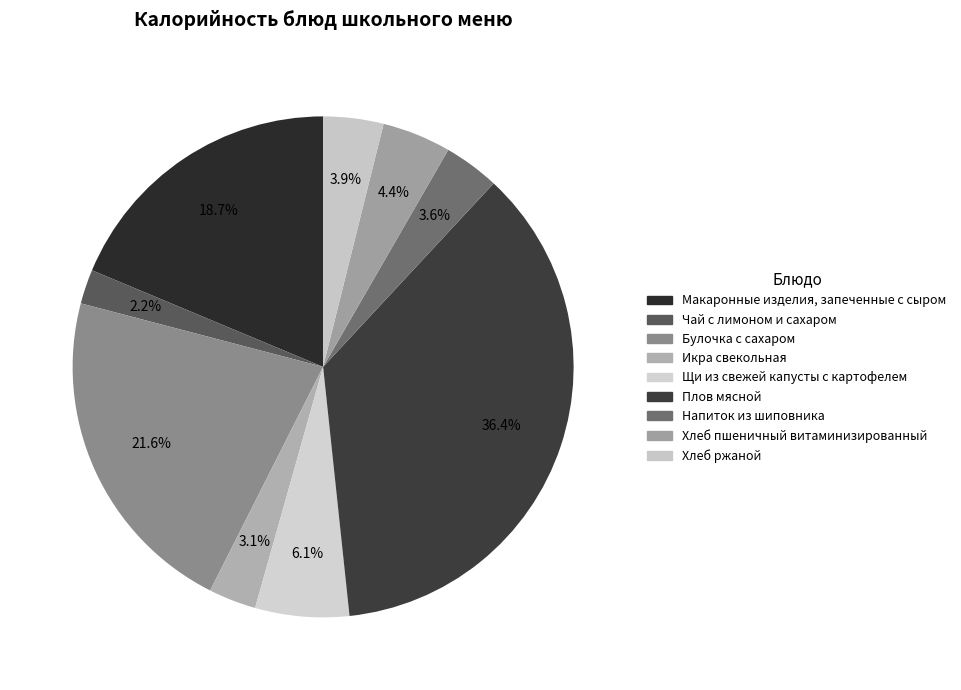

What is the largest slice in the pie chart?

Плов мясной